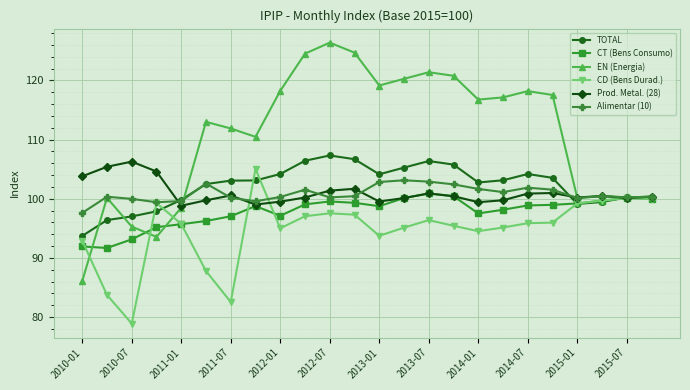

Which series has the largest total across all categories?

EN (Energia)